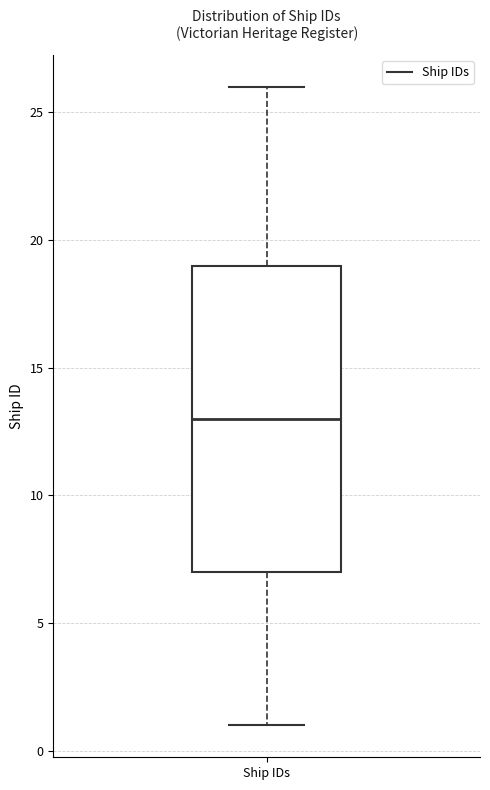

Where does the median line of the box for Ship IDs sit on the y-axis? The values are not printed on the chart, so give them approximately, as read against the axis.

13